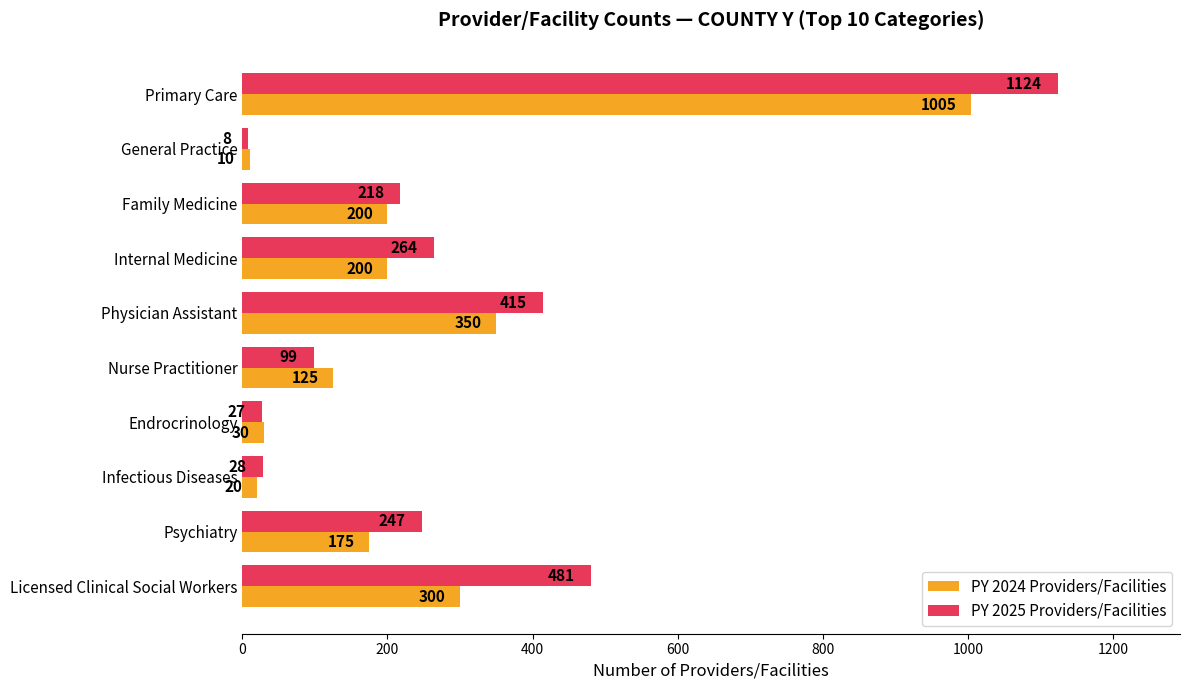

Which series has the widest spread of values?

PY 2025 Providers/Facilities